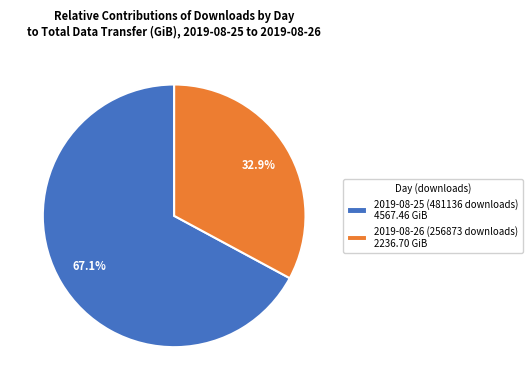

What is the ratio of the value at 2019-08-25 (481136 downloads) to the value at 2019-08-26 (256873 downloads)?

2.0